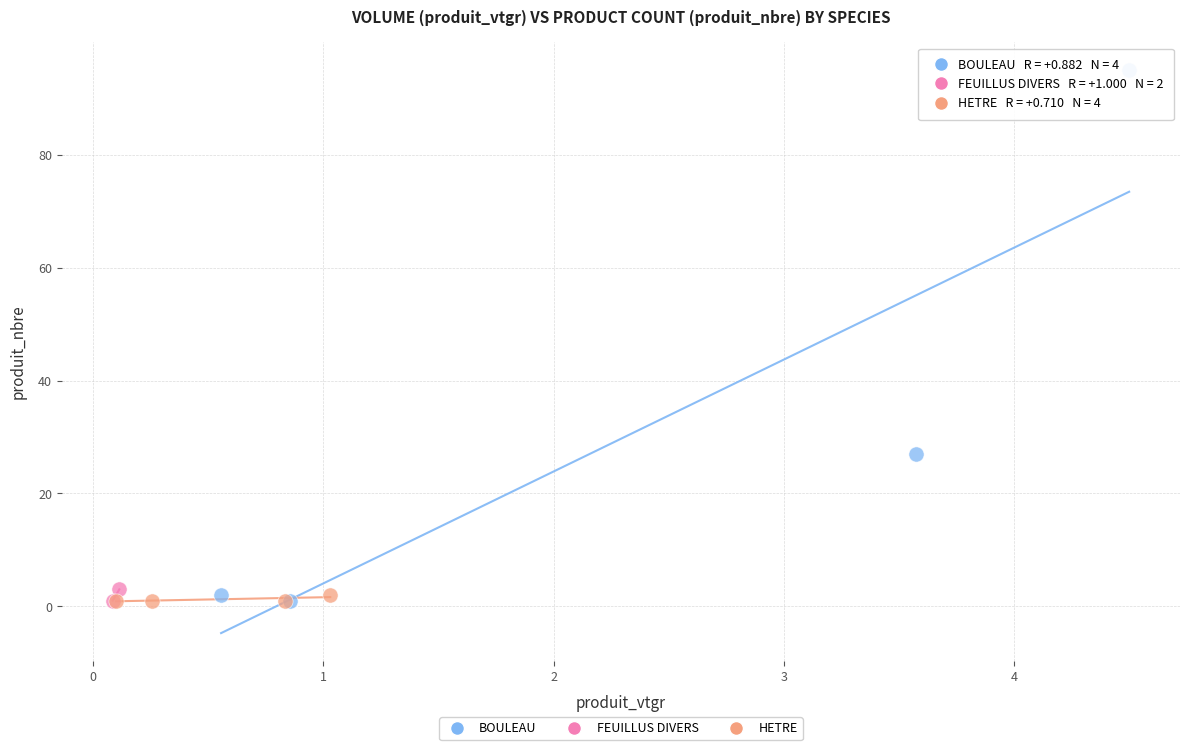

What are all the series names shown in the legend?

BOULEAU, FEUILLUS DIVERS, HETRE